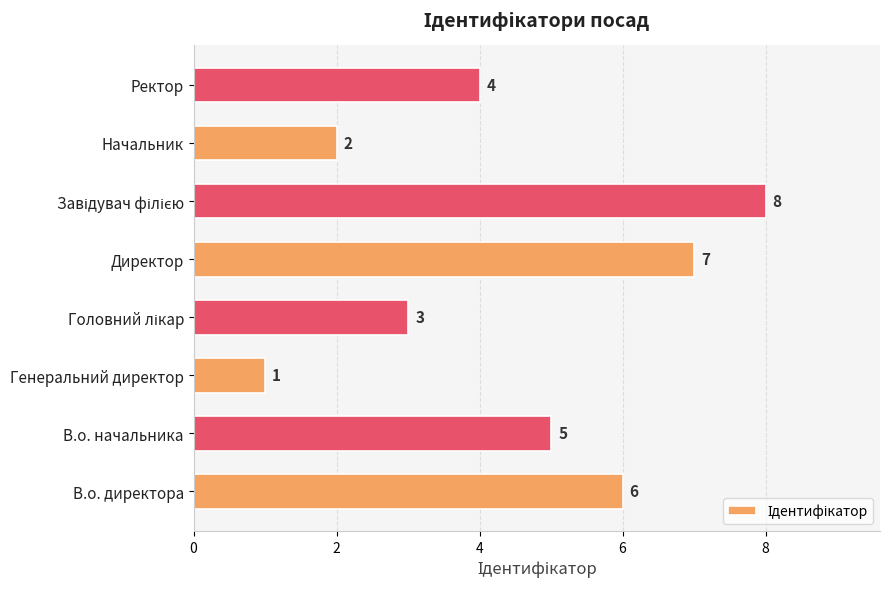

Which has a higher value, Начальник or В.о. директора?

В.о. директора